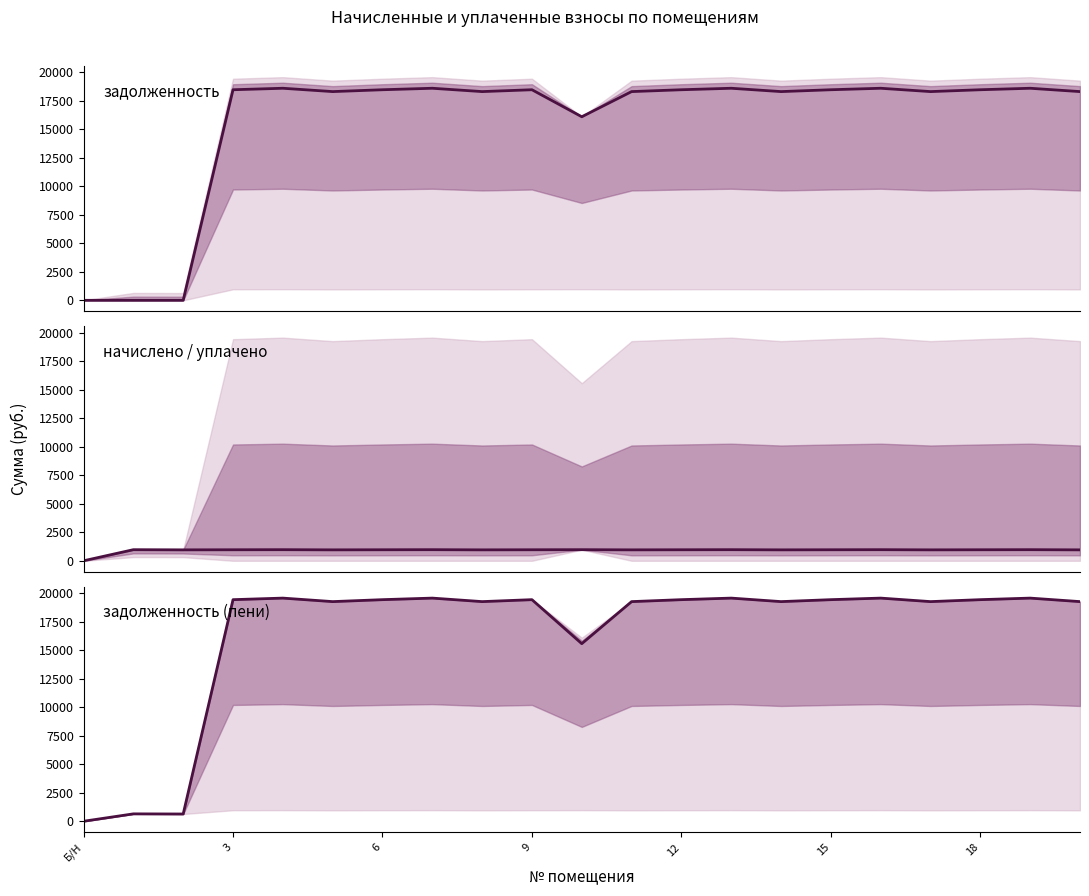

Which series has the widest spread of values?

задолженность (пени)